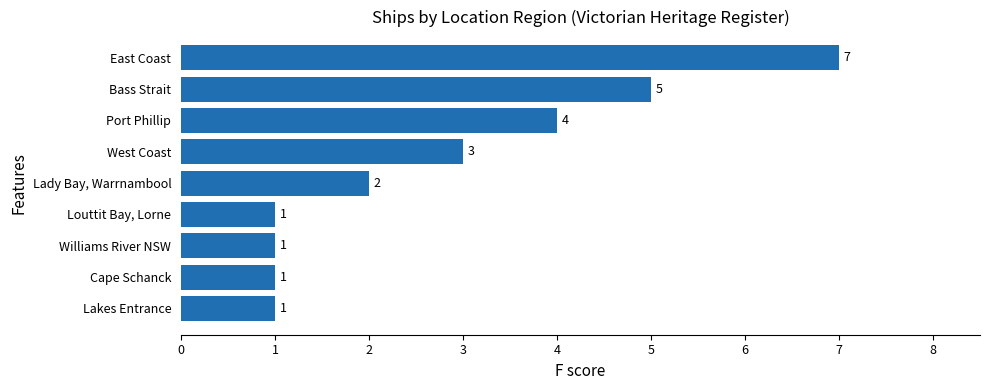

How many values are below 2?

4